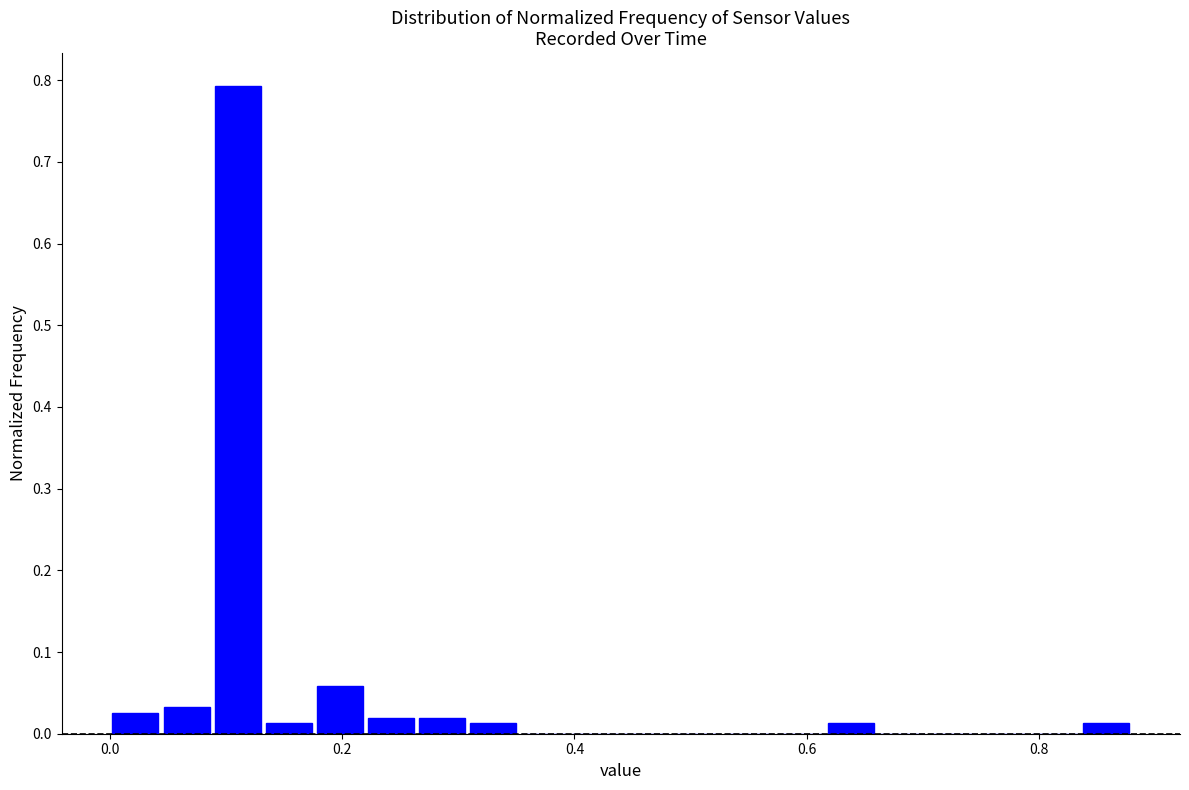

Around what value on the x-axis is the tallest bar? Give the approximate position of its centre, as read against the axis.

0.12